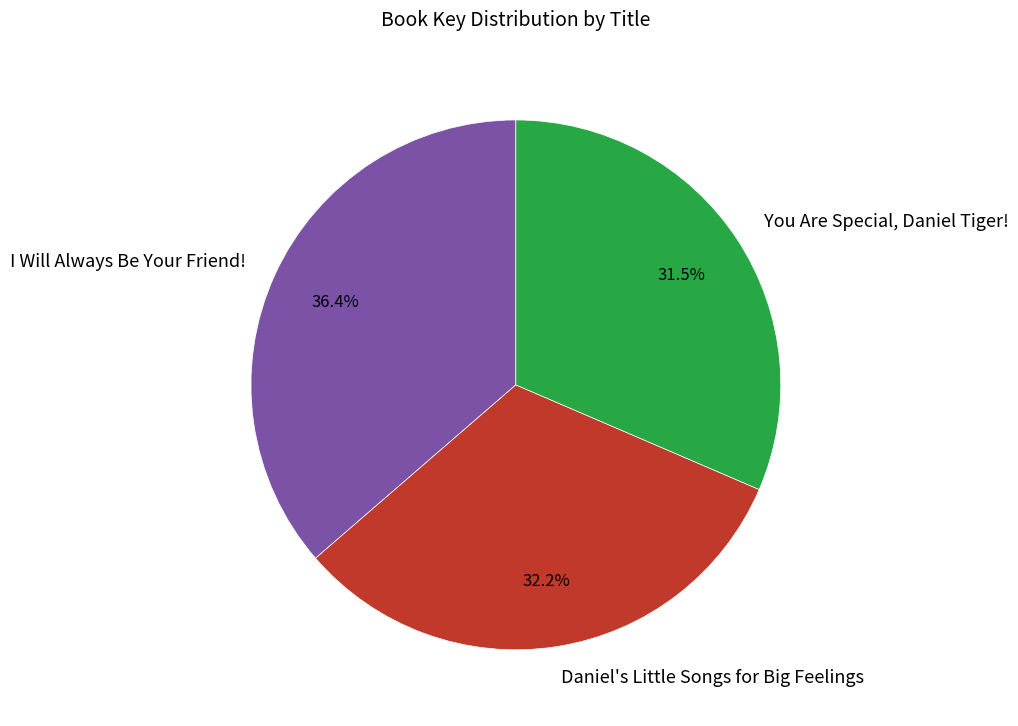

Combined, do You Are Special, Daniel Tiger! and Daniel's Little Songs for Big Feelings account for over 50%?

Yes